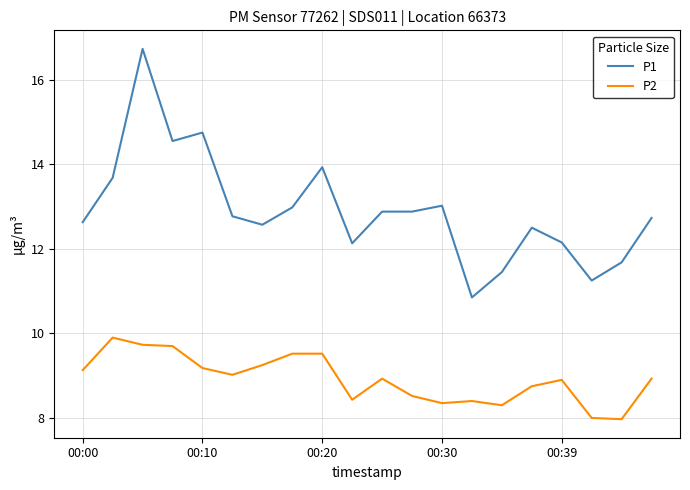

List the series in order of their overall mean, highest first.

P1, P2